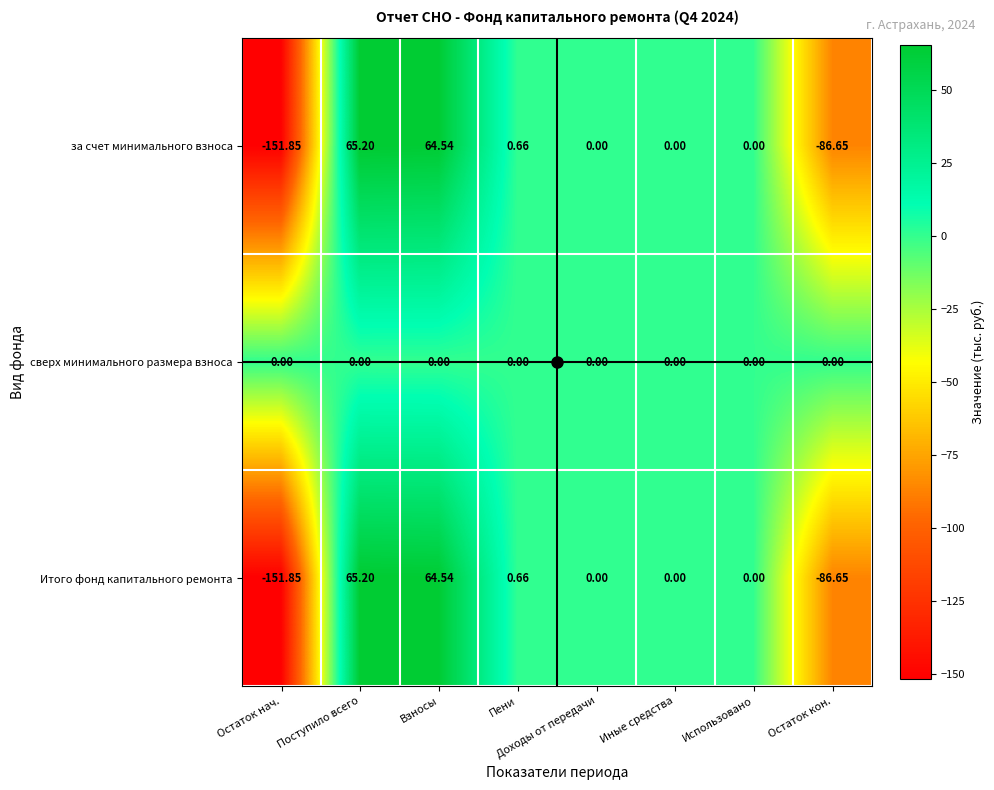

Where does the за счет минимального взноса series first go above 0?

Поступило всего